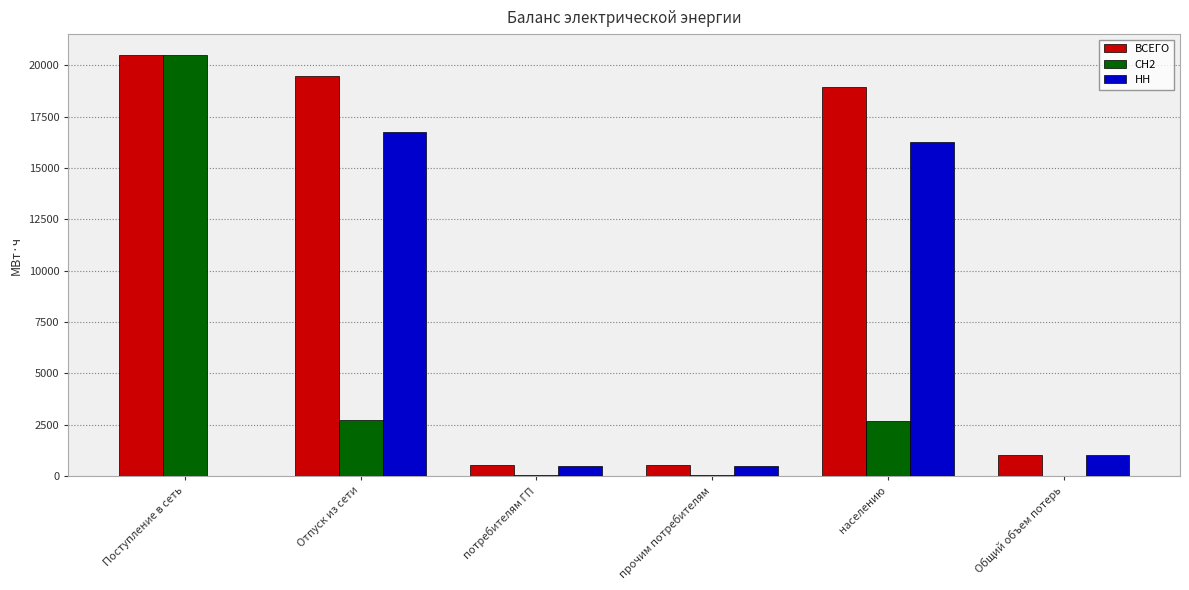

What is the total value across all series at населению?

37921.5